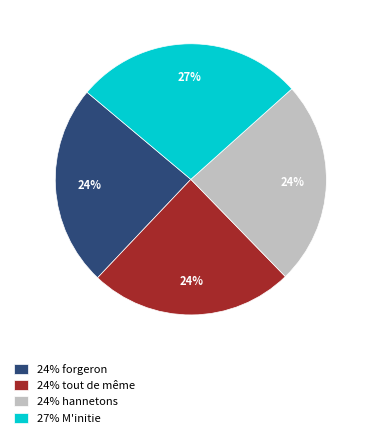

What is the ratio of the value at 24% tout de même to the value at 24% hannetons?

1.0